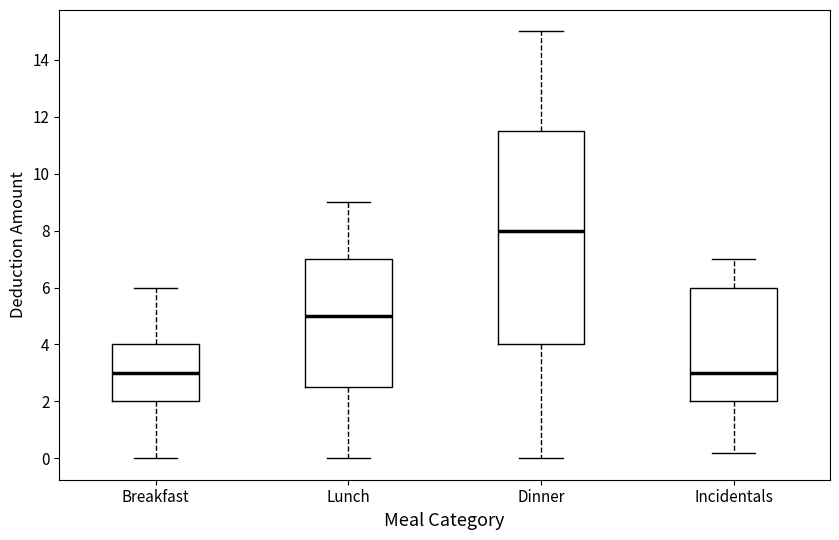

Reading left to right, read every box against the y-axis: the position of its median line, the range the box covers, and the ends of its whiskers. The values are not printed on the chart, so give them approximately, as read against the axis.

Breakfast: median 3.0, box 2.0 to 4.0, whiskers 0.0 to 6.0
Lunch: median 5.0, box 2.6 to 7.0, whiskers 0.0 to 9.0
Dinner: median 8.0, box 4.0 to 11.6, whiskers 0.0 to 15.0
Incidentals: median 3.0, box 2.0 to 6.0, whiskers 0.2 to 7.0